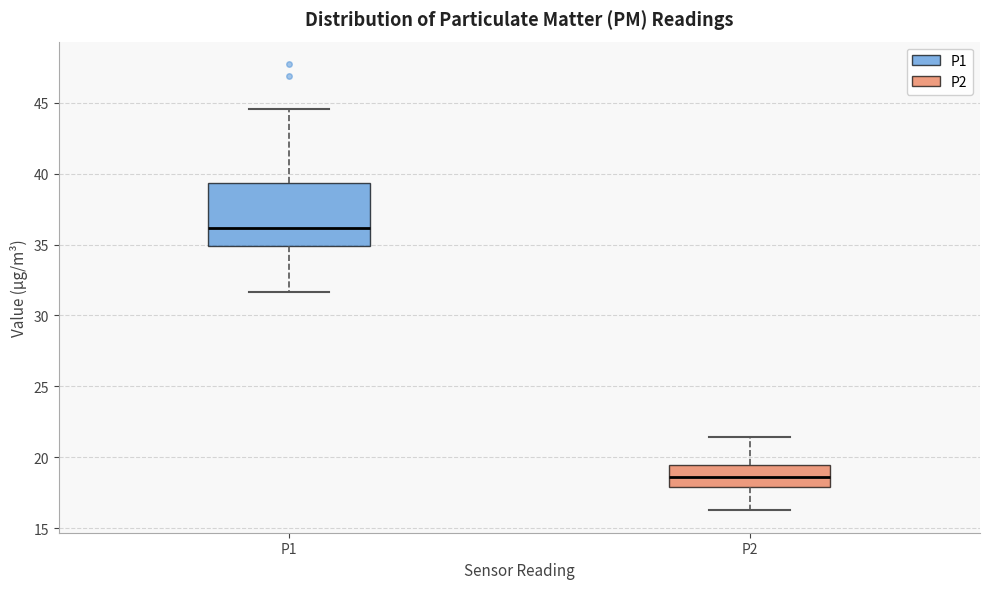

Reading left to right, read every box against the y-axis: the position of its median line, the range the box covers, and the ends of its whiskers. The values are not printed on the chart, so give them approximately, as read against the axis.

P1: median 36.0, box 35.0 to 39.5, whiskers 31.5 to 44.5
P2: median 18.5, box 18.0 to 19.5, whiskers 16.5 to 21.5